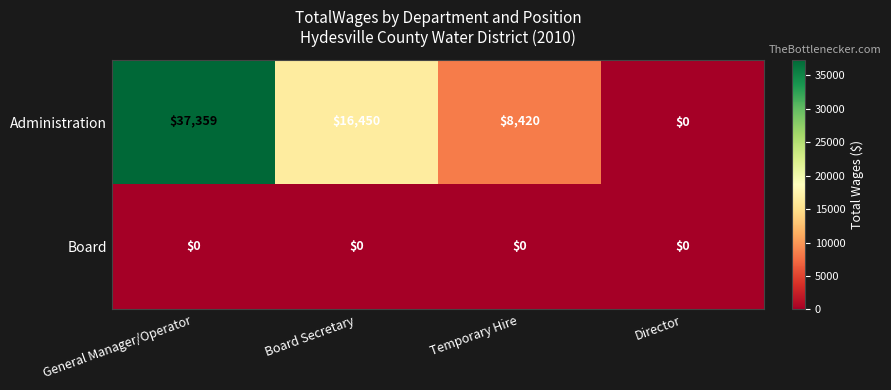

Reading left to right, transcribe all the data shown in this chart.

Administration: General Manager/Operator=37359	Board Secretary=16450	Temporary Hire=8420	Director=0
Board: General Manager/Operator=0	Board Secretary=0	Temporary Hire=0	Director=0